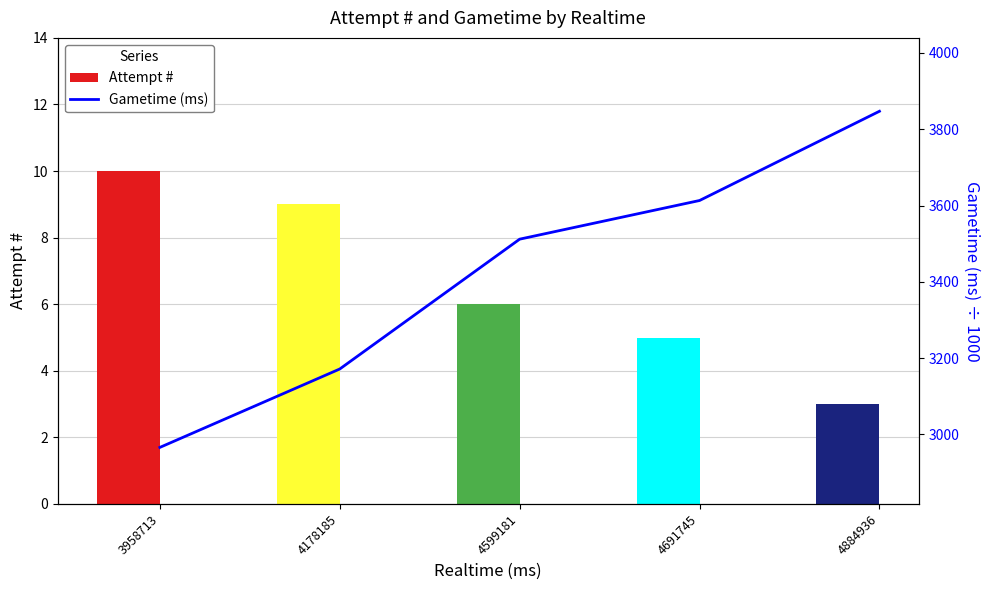

Rank the series by their maximum value, from lowest to highest.

Attempt #, Gametime (ms)